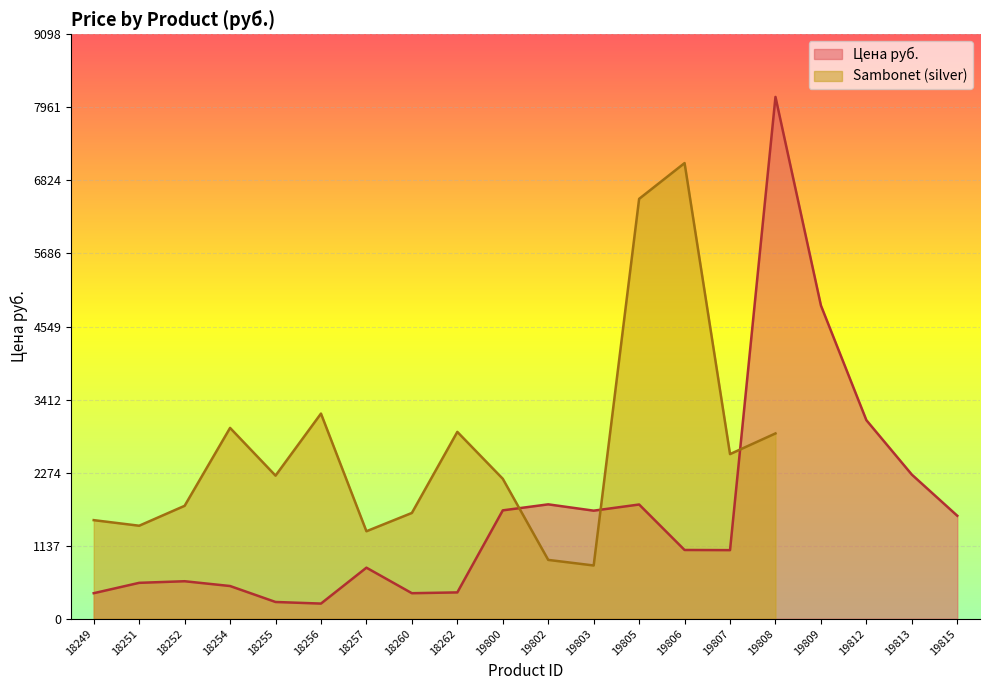

Reading left to right, what are all the values shown in this chart?

18249=397.4	18251=558.9	18252=583.7	18254=509.2	18255=260.8	18256=236.0	18257=794.9	18260=397.4	18262=409.9	19800=1687.2	19802=1780.8	19803=1682.4	19805=1778.4	19806=1070.4	19807=1068.0	19808=8124.0	19809=4876.8	19812=3091.2	19813=2244.0	19815=1603.2